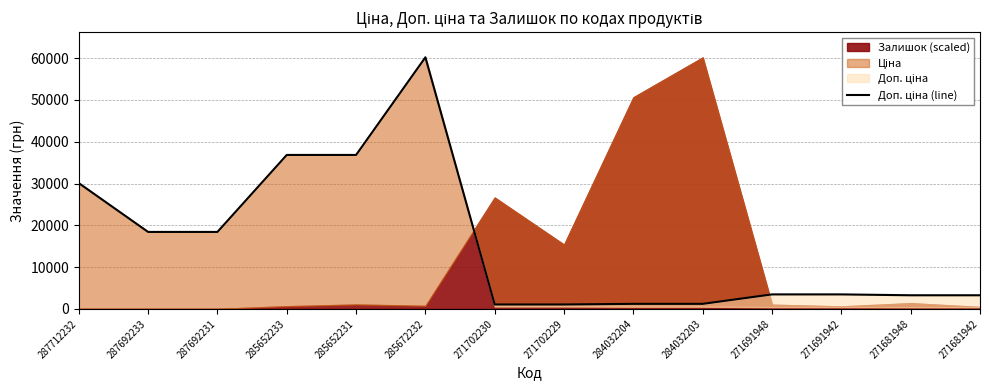

Count the number of categories in the chart.

14